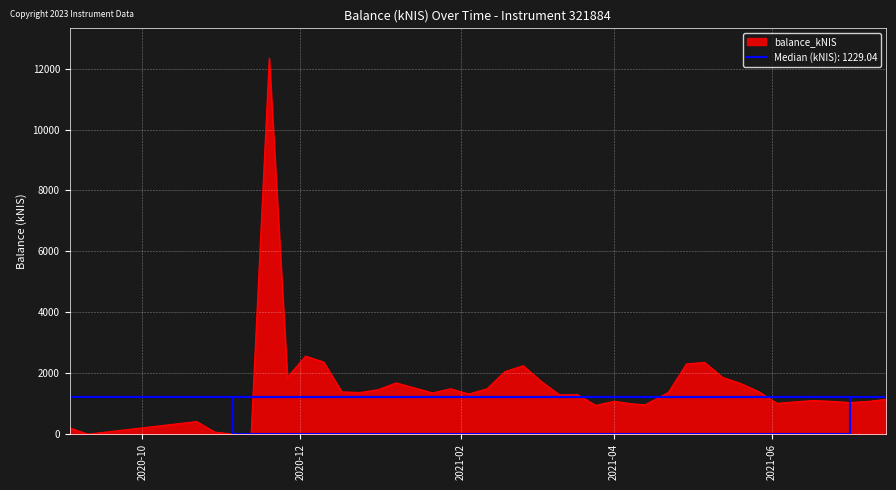

How many lines are shown in the chart?

1